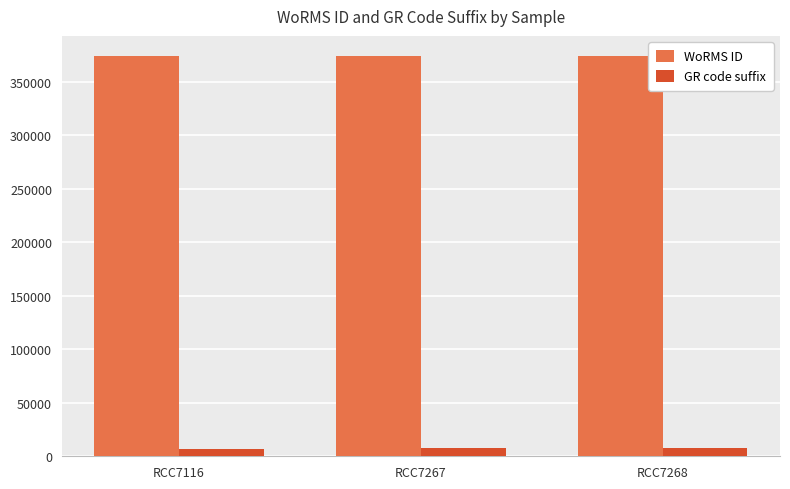

Which series has the largest total across all categories?

WoRMS ID